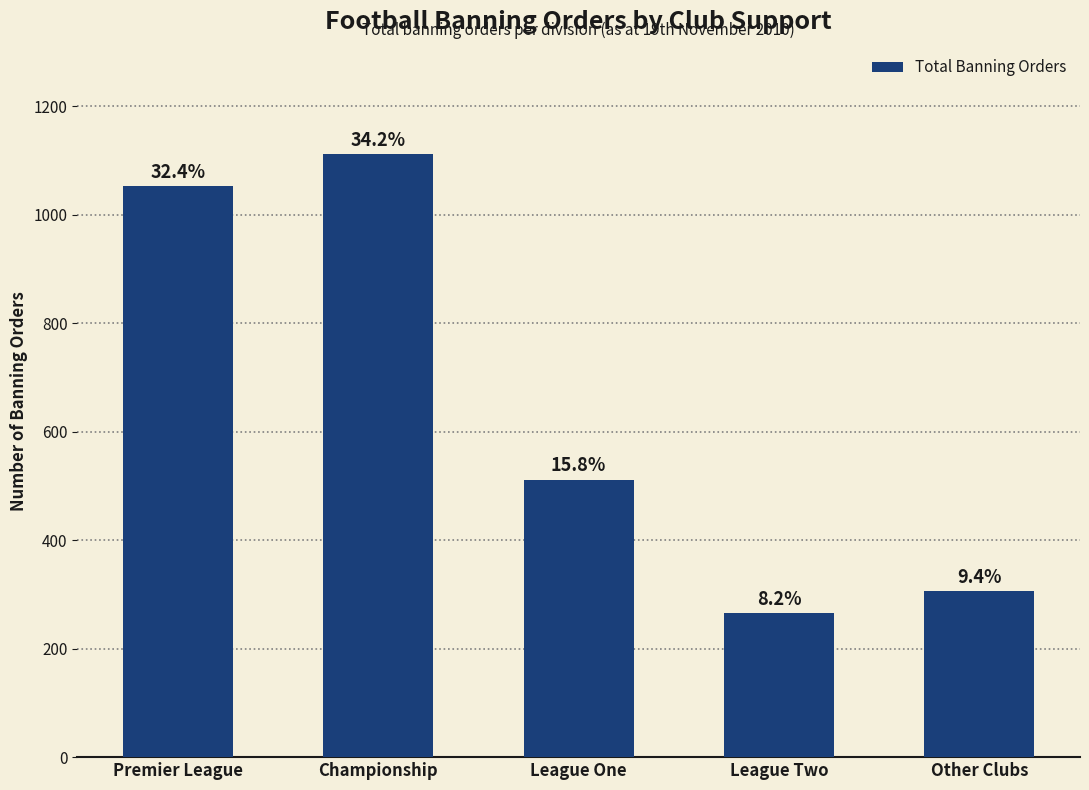

Are the bars grouped side by side (vs. stacked)?

No